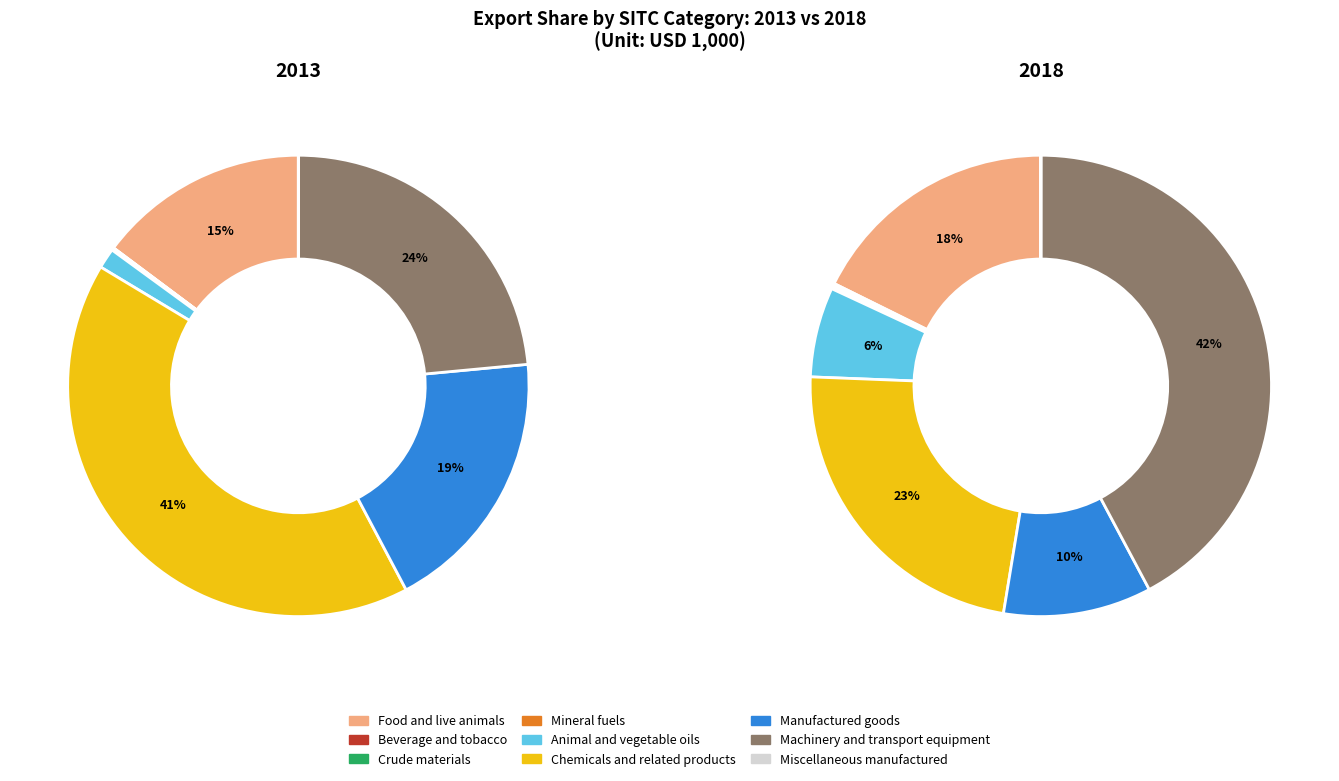

How many slices are in this pie chart?

9